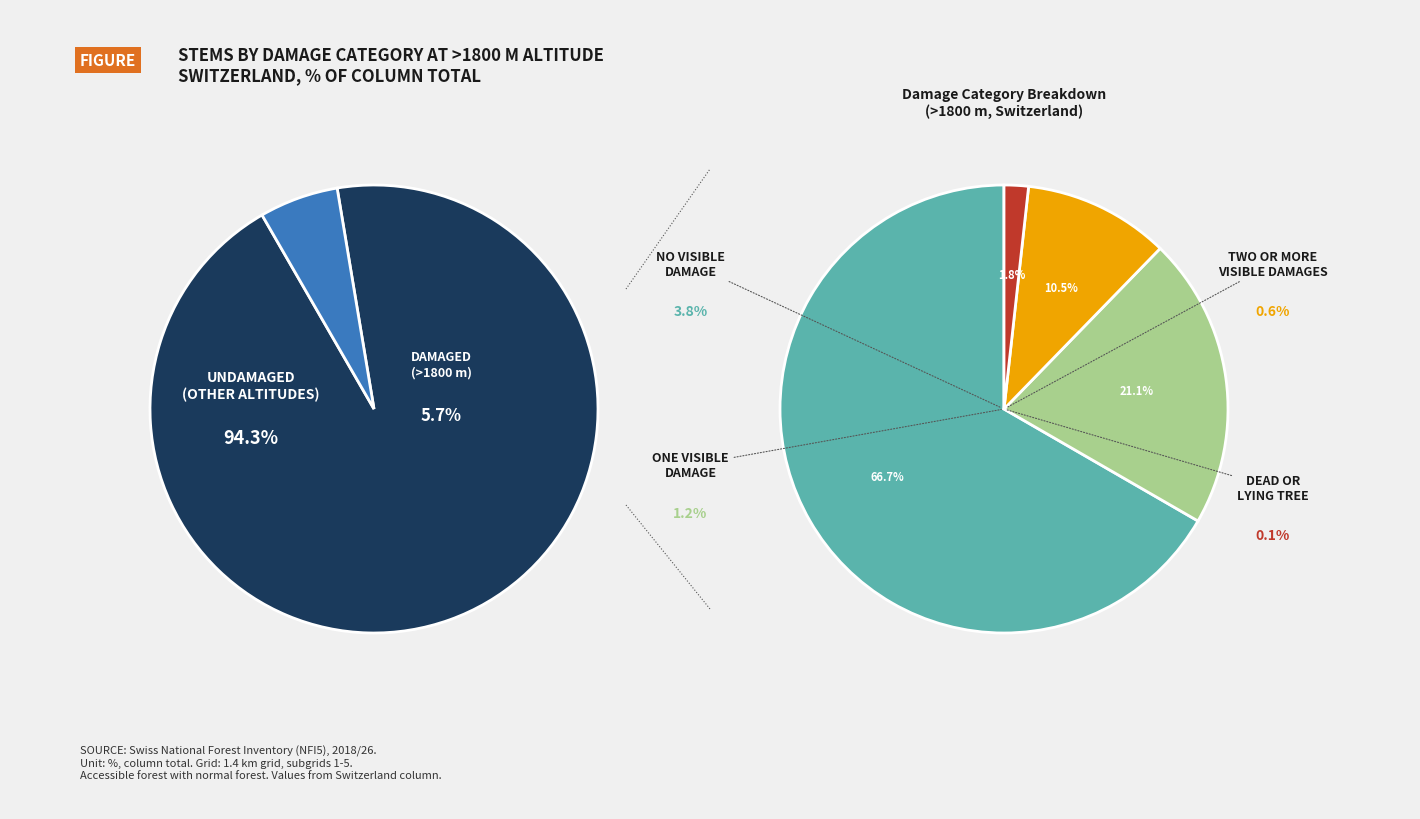

Rank the categories by value from lowest to highest.

dead or lying tree, two or more visible damages, one visible damage, no visible damage, total